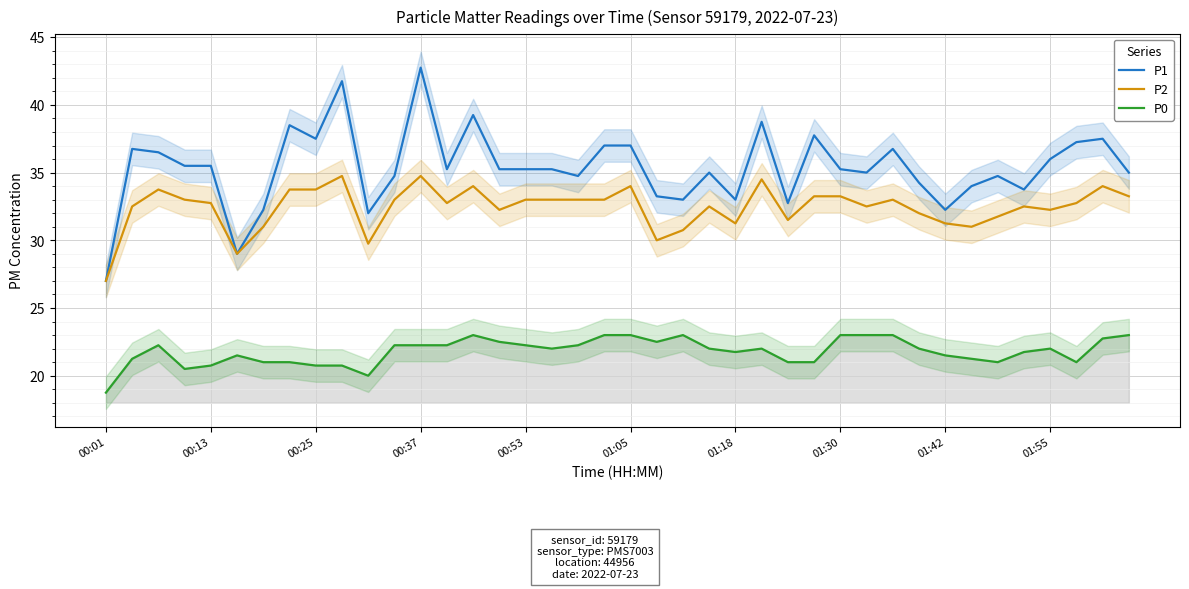

What is the minimum value shown in the chart?

18.8